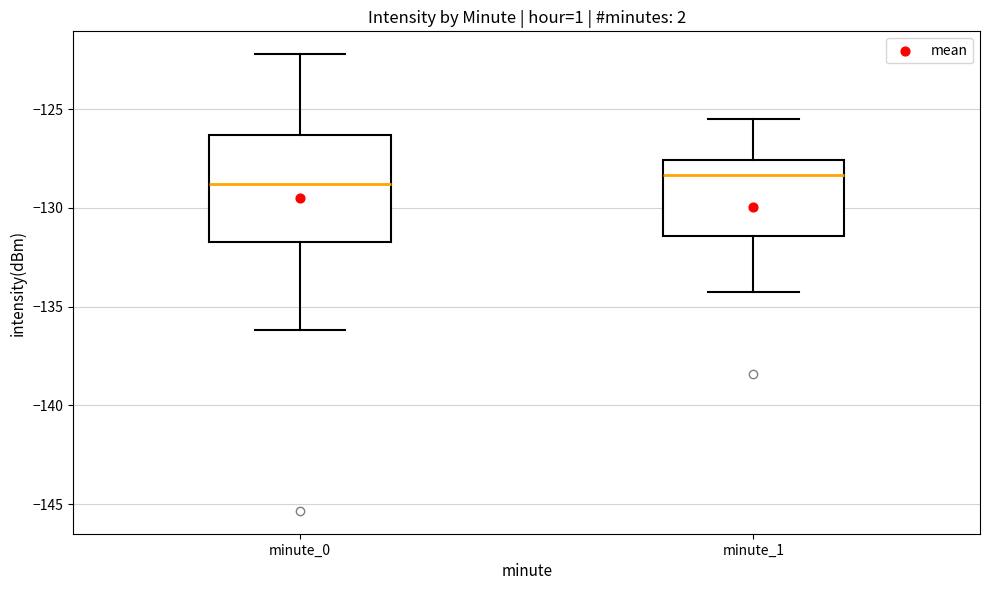

Reading left to right, transcribe this box plot: for each box, give where its median line is, the range the box spans, and where its two whiskers end, as read against the y-axis. The values are not printed on the chart, so give them approximately, as read against the axis.

minute_0: median -129.0, box -131.5 to -126.5, whiskers -136.0 to -122.0
minute_1: median -128.5, box -131.5 to -127.5, whiskers -134.0 to -125.5